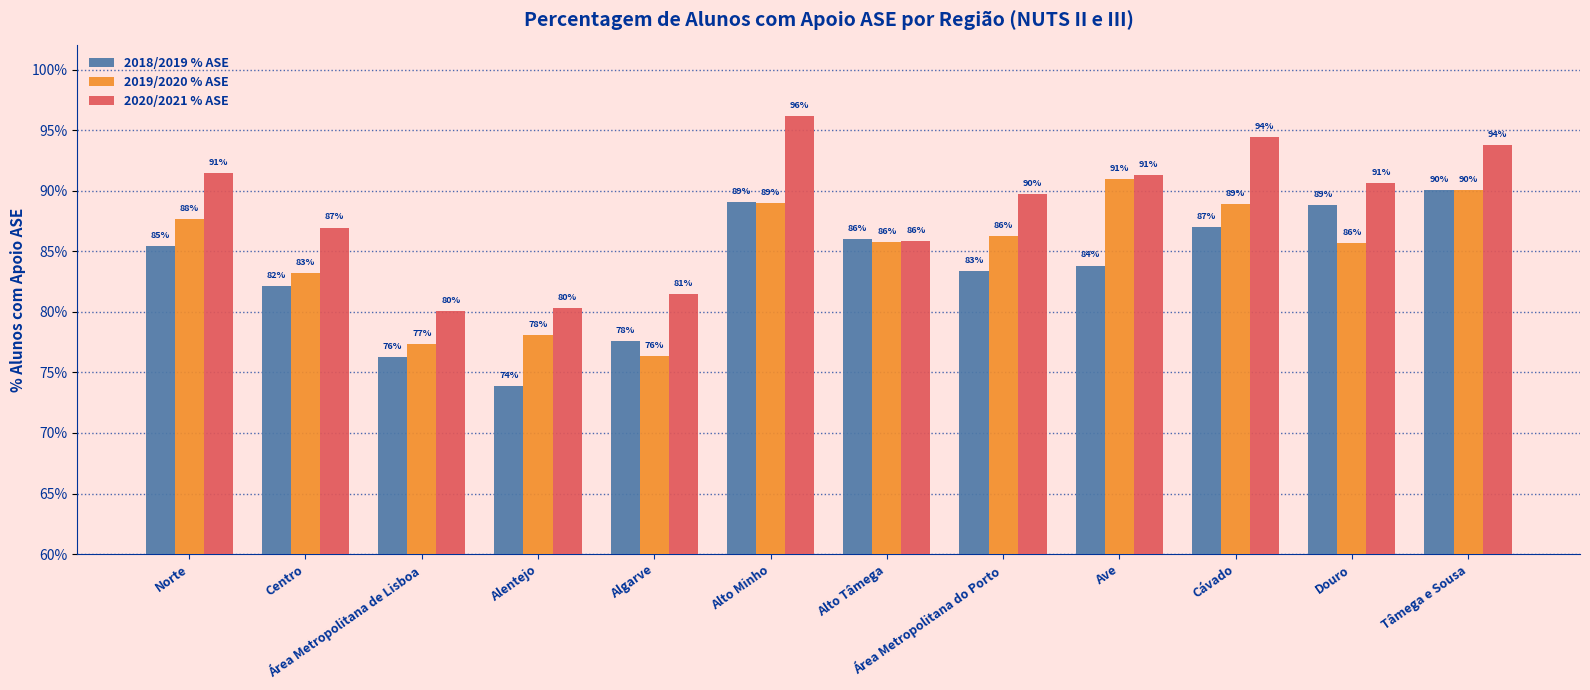

At which label does 2019/2020 % ASE reach its minimum?

Algarve